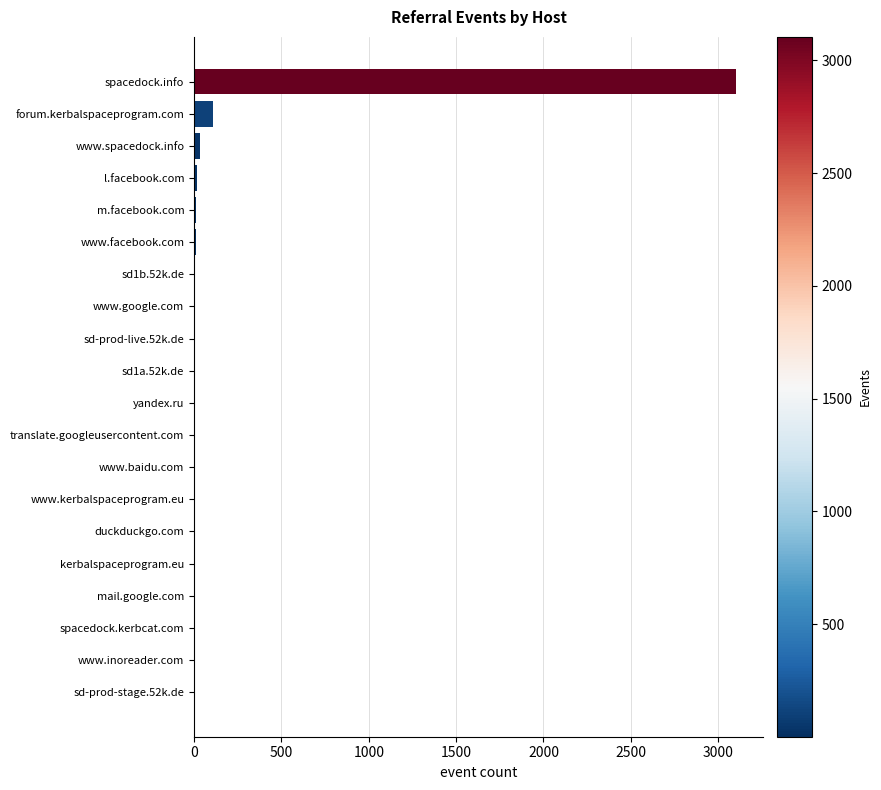

Where is the data nearest to the value 1552?

forum.kerbalspaceprogram.com